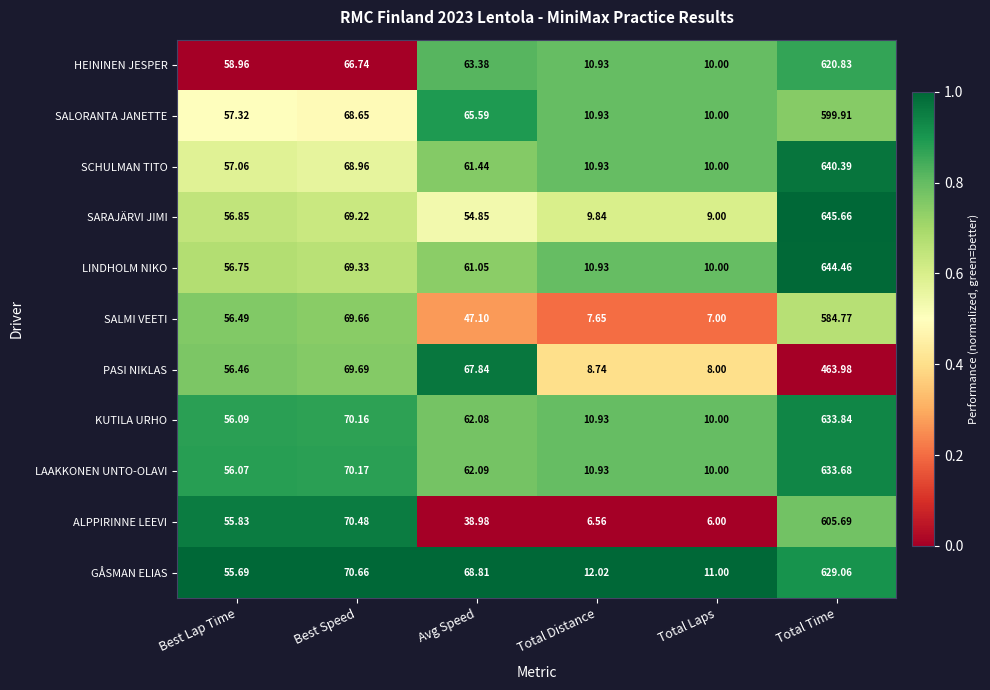

At which category is the sum across all series the highest?

Total Time